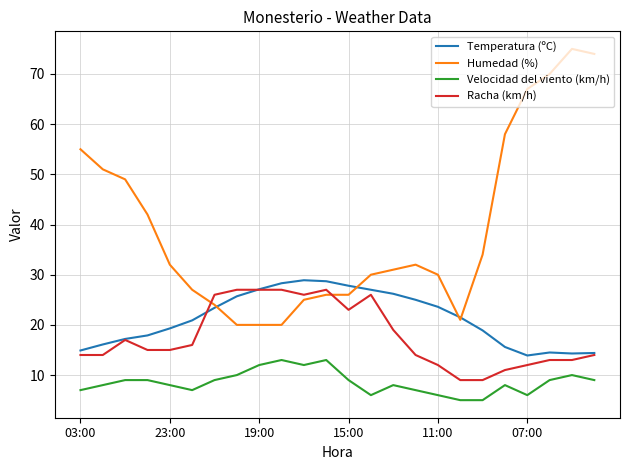

True or false: Velocidad del viento (km/h) and Humedad (%) cross at least once.

False